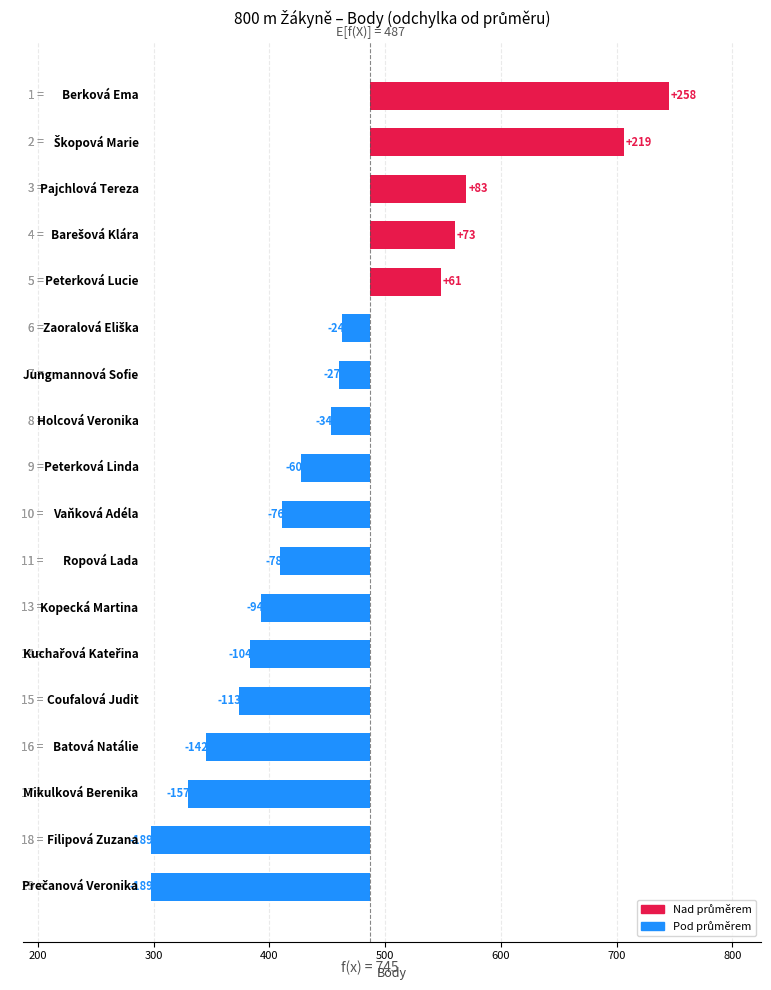

Between 9 and 11, which is larger?

9